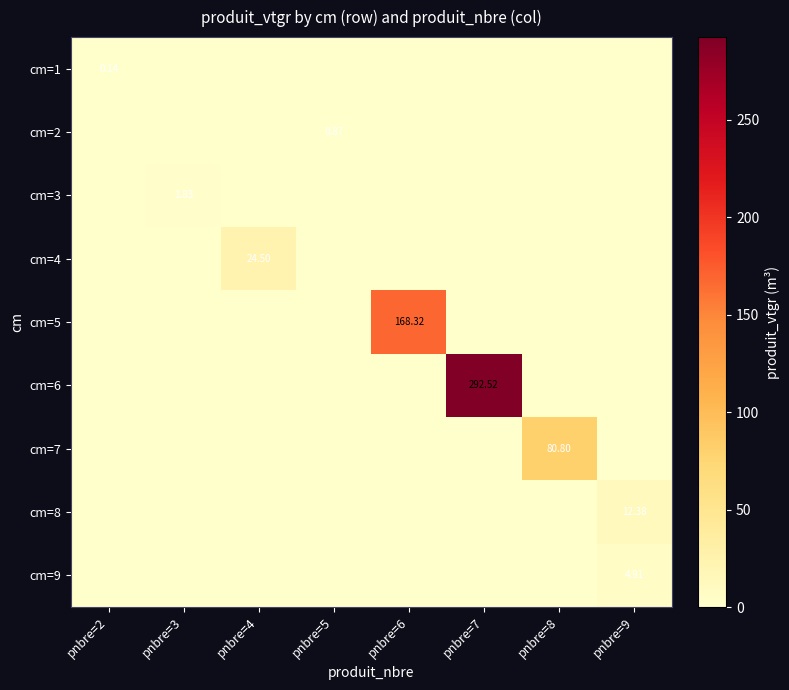

What is the maximum value shown in the chart?

292.5